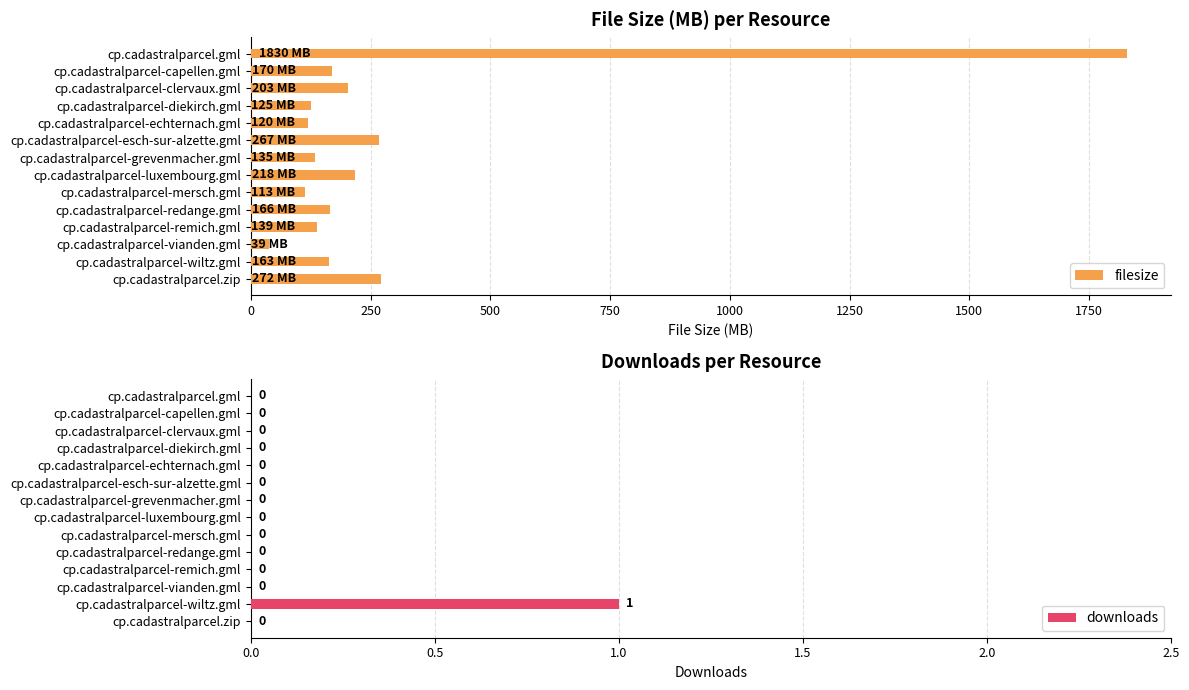

The value of filesize at cp.cadastralparcel-clervaux.gml is 265.0. True or false?

False